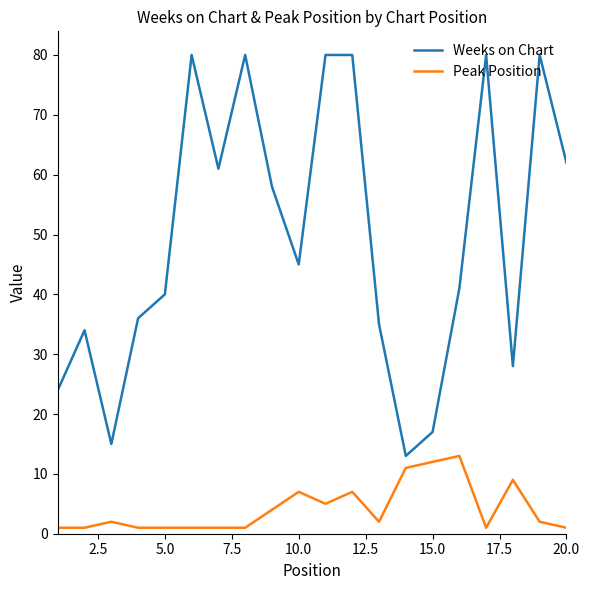

Which series has the largest range (max minus min)?

Weeks on Chart